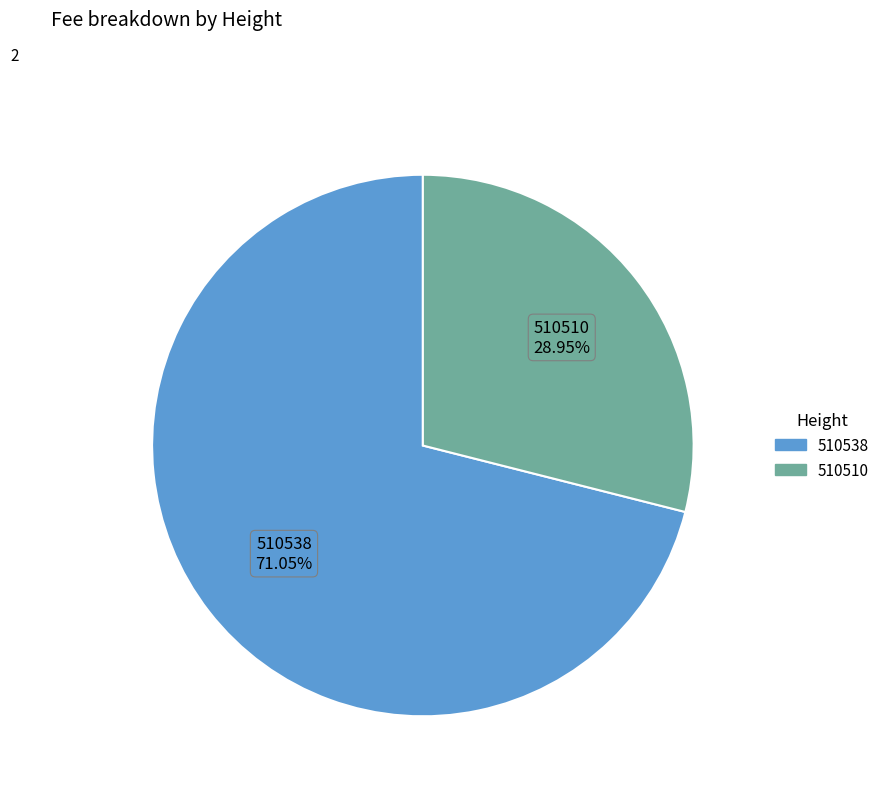

How many segments does this pie chart have?

2